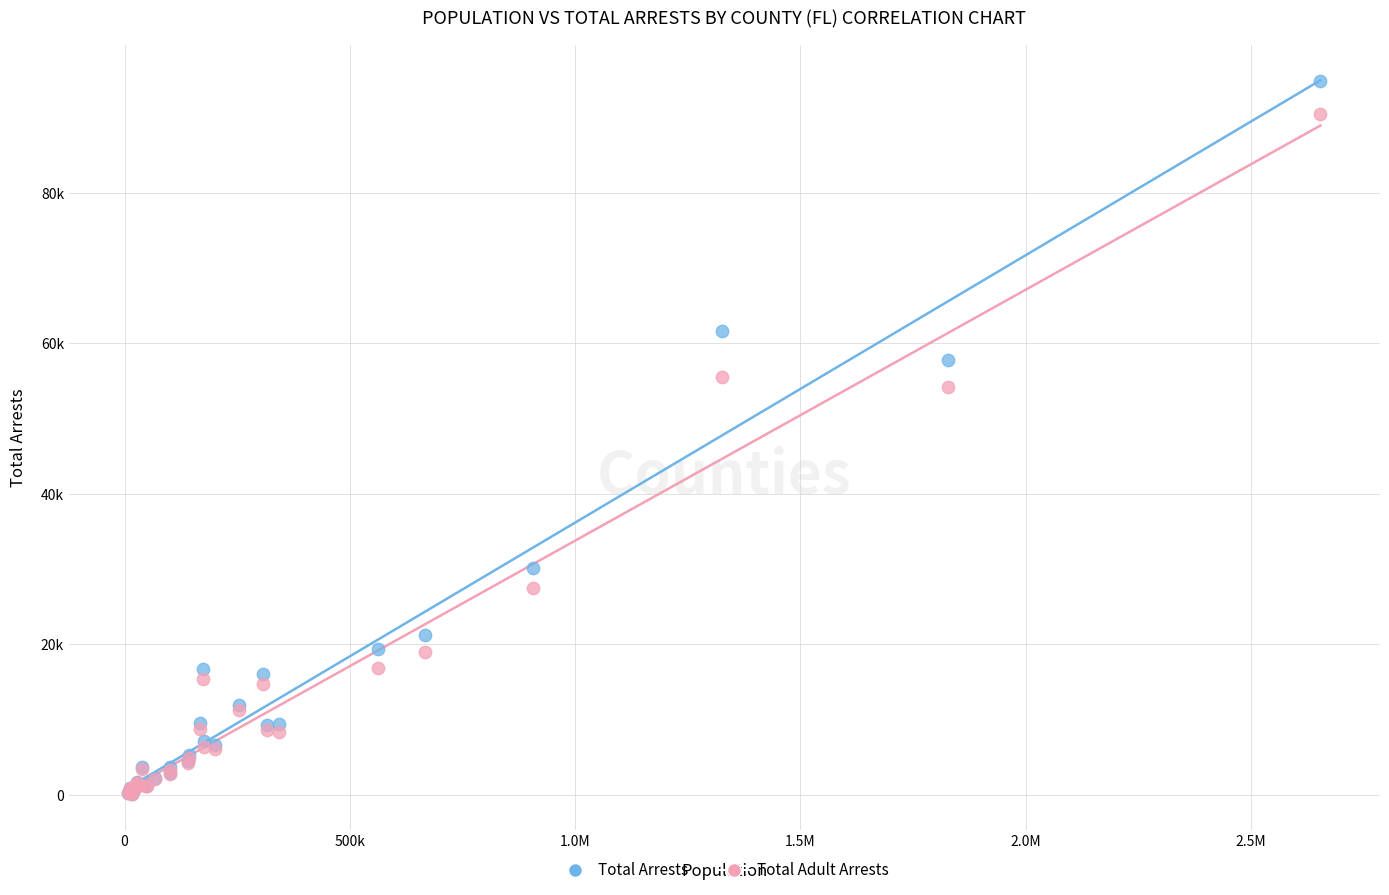

Which series reaches the maximum Y coordinate?

Total Arrests